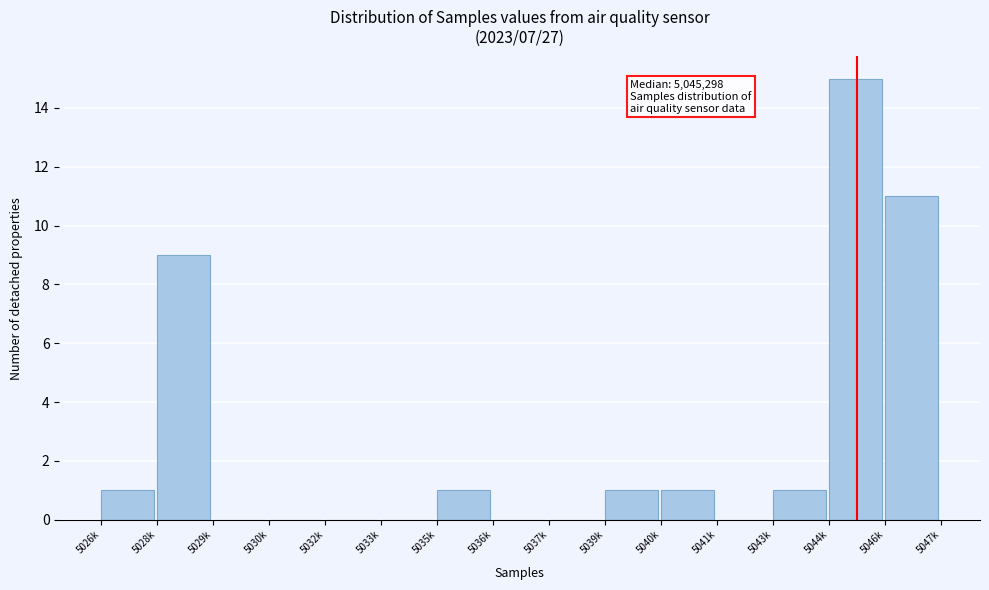

Reading right to left, transcribe all the data shown in this chart.

5046k=11	5044k=15	5043k=1	5041k=0	5040k=1	5039k=1	5037k=0	5036k=0	5035k=1	5033k=0	5032k=0	5030k=0	5029k=0	5028k=9	5026k=1